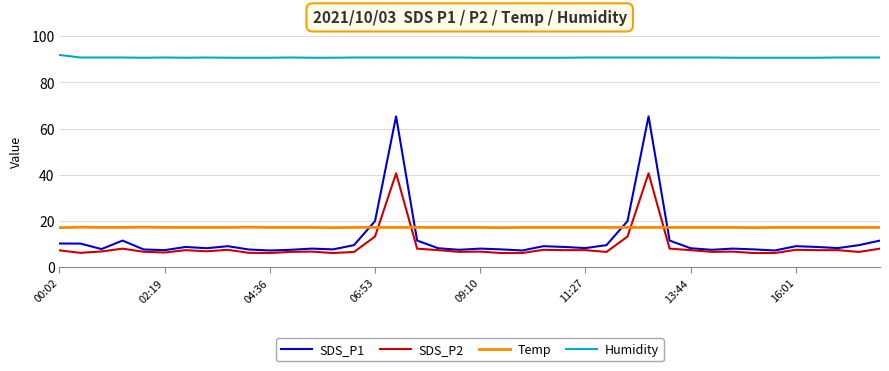

Does the chart display data point markers on the line(s)?

No